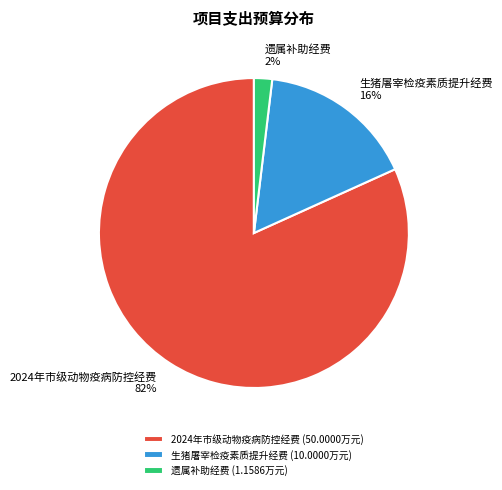

The 遗属补助经费 slice represents 2% of the pie. True or false?

True